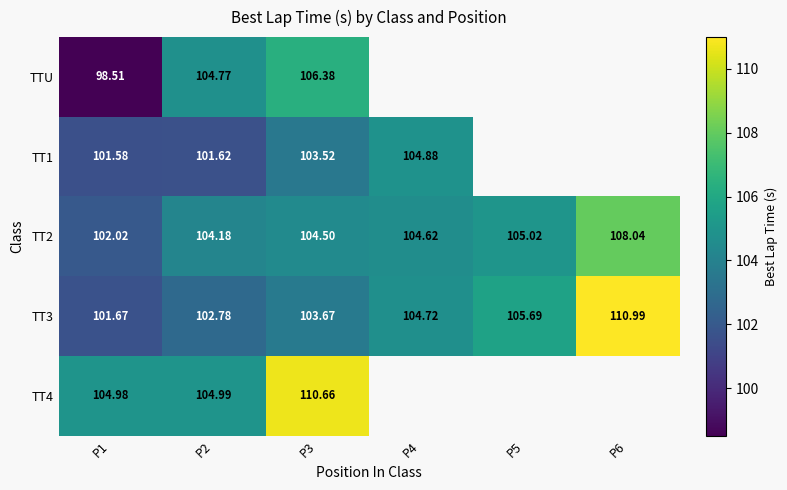

At which category is the sum across all series the highest?

P3